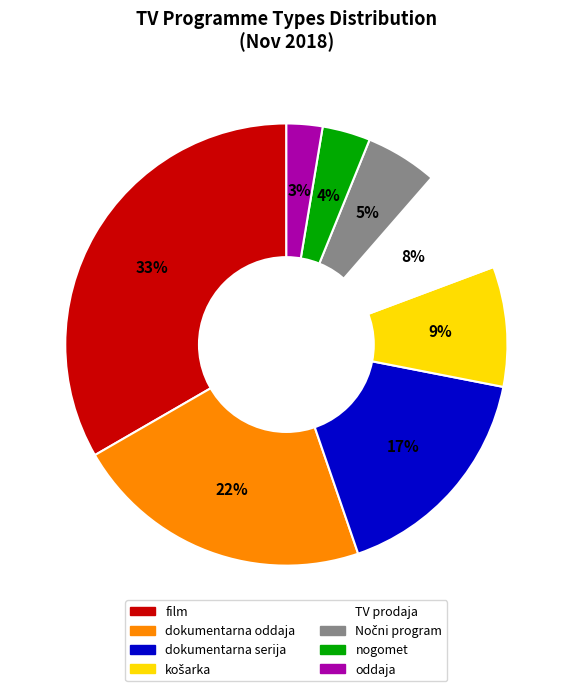

What is the largest slice in the pie chart?

film